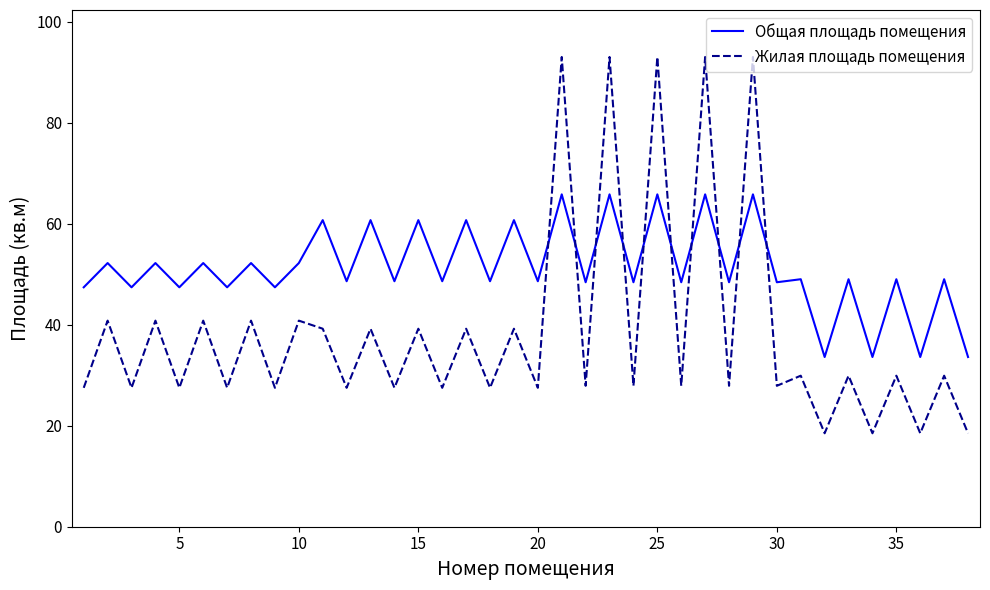

True or false: Жилая площадь помещения and Общая площадь помещения cross at least once.

True